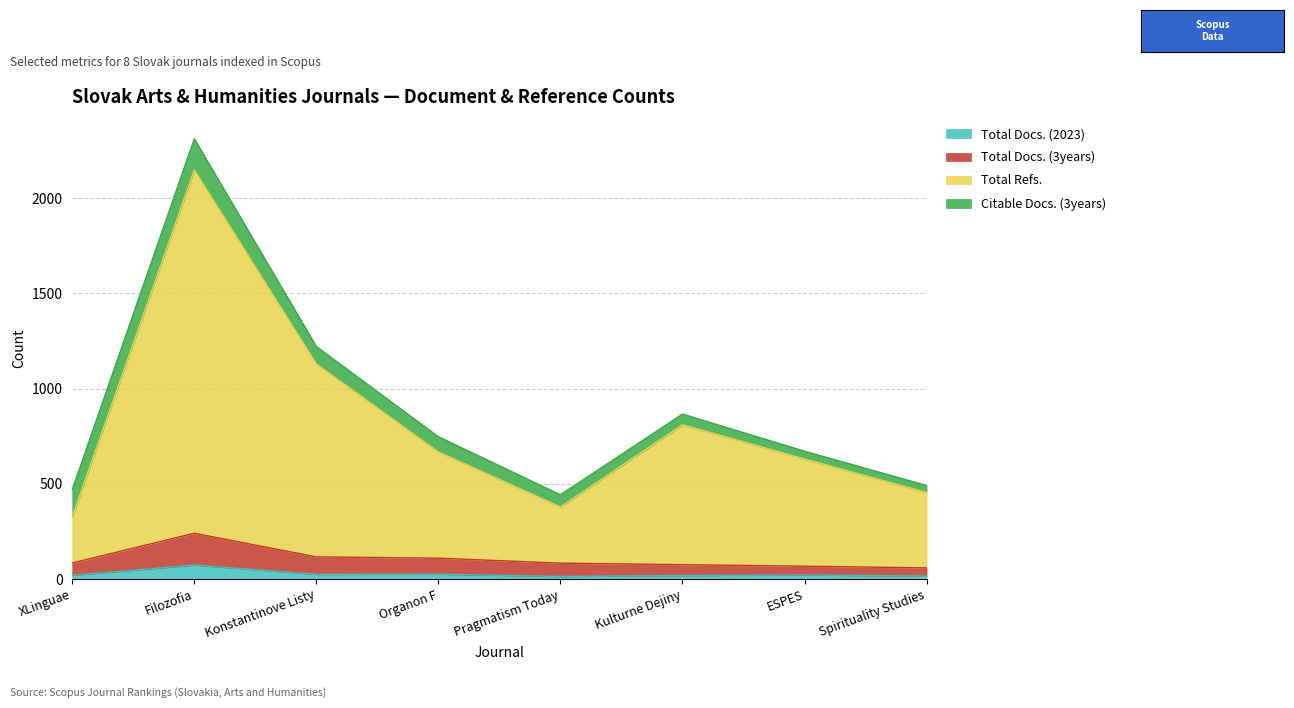

What is the label of the 1st point from the right?

Spirituality Studies